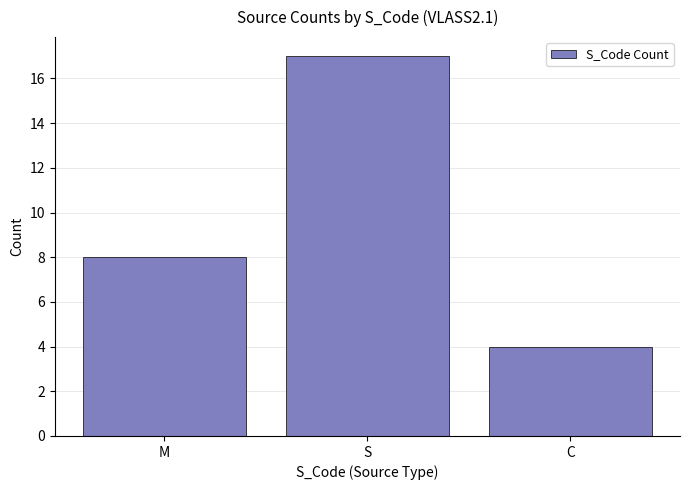

How many categories are shown in the chart?

3